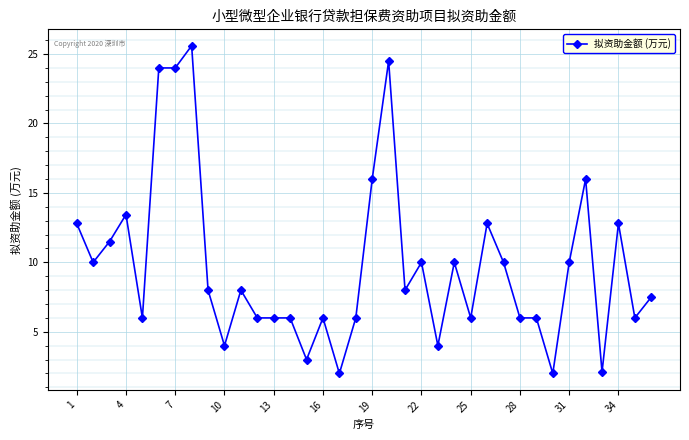

What is the average value?

9.8